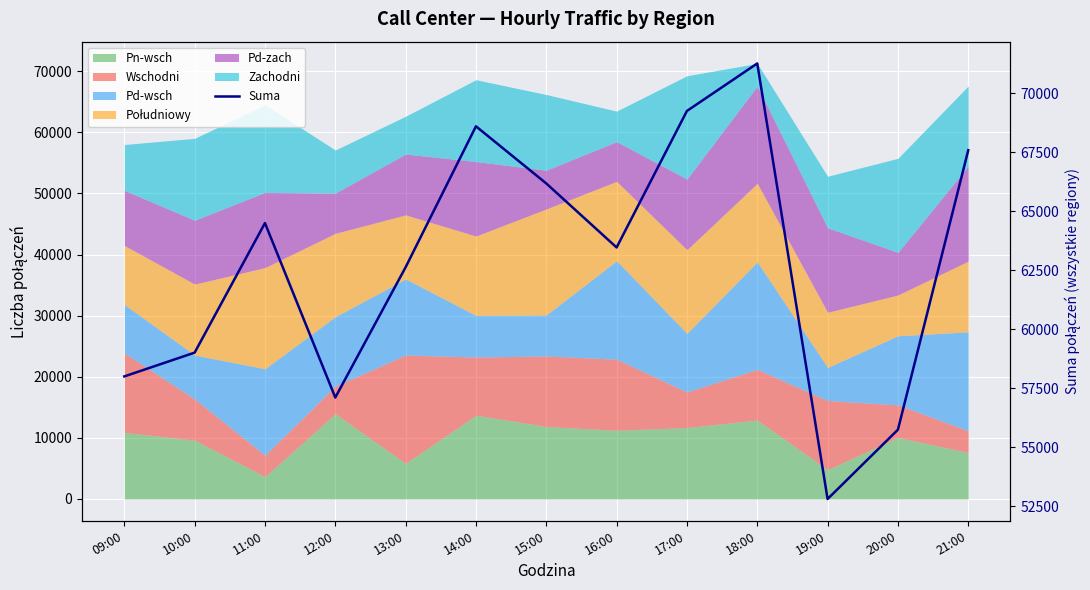

The chart shows a value of 17471 at 20:00. True or false?

False